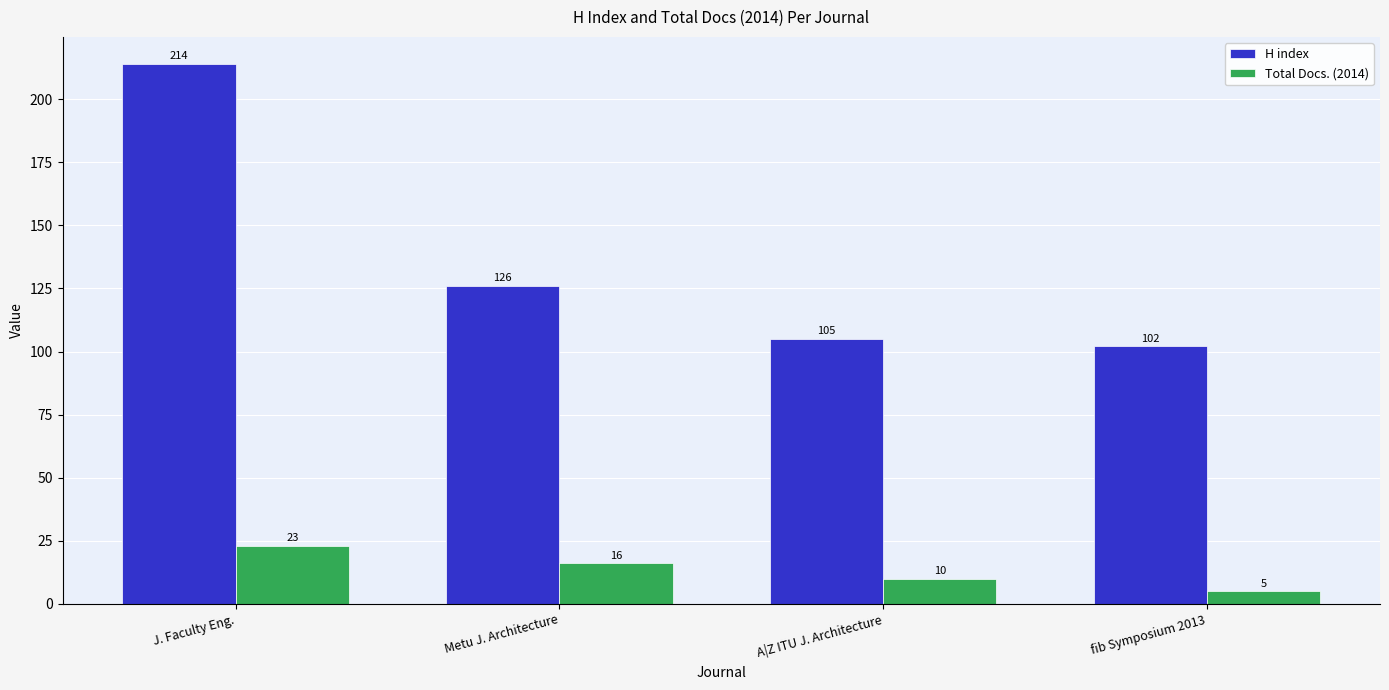

What is the lowest value of the Total Docs. (2014) series?

5